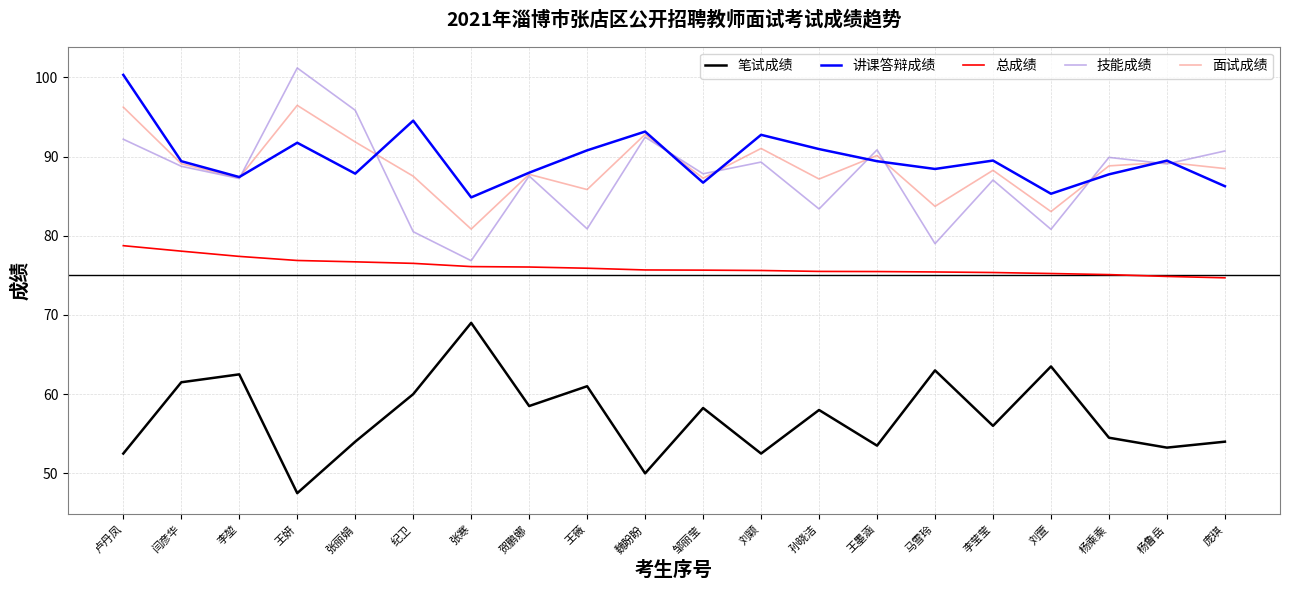

Which series has the largest total across all categories?

讲课答辩成绩